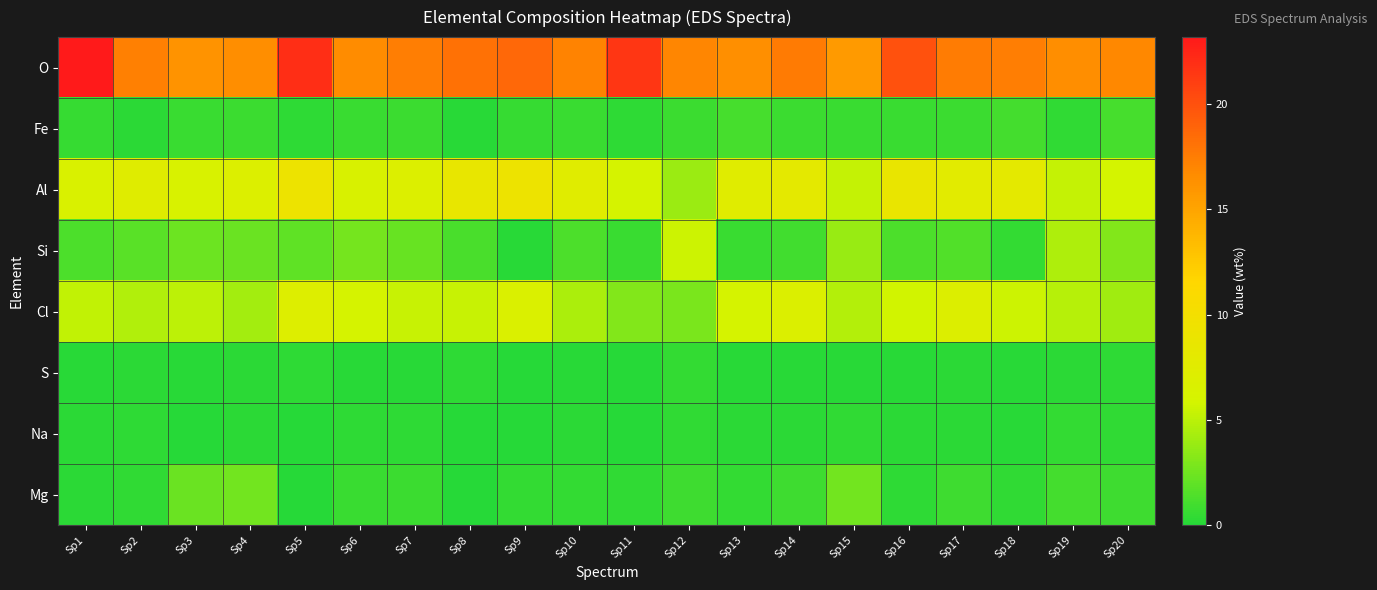

Reading left to right, list all the values displayed in this chart.

O: Sp1=23.2	Sp2=17.3	Sp3=16.2	Sp4=16.5	Sp5=22.0	Sp6=16.7	Sp7=17.5	Sp8=18.1	Sp9=18.7	Sp10=17.2	Sp11=21.5	Sp12=17.0	Sp13=16.5	Sp14=17.6	Sp15=15.7	Sp16=20.0	Sp17=17.5	Sp18=17.4	Sp19=16.5	Sp20=16.9
Fe: Sp1=0.6	Sp2=0.2	Sp3=0.7	Sp4=0.8	Sp5=0.3	Sp6=0.7	Sp7=0.8	Sp8=0.2	Sp9=0.6	Sp10=0.7	Sp11=0.3	Sp12=0.7	Sp13=1.1	Sp14=0.8	Sp15=0.7	Sp16=0.7	Sp17=0.8	Sp18=1.1	Sp19=0.4	Sp20=1.1
Al: Sp1=6.6	Sp2=7.3	Sp3=6.3	Sp4=7.0	Sp5=9.3	Sp6=6.5	Sp7=6.9	Sp8=8.5	Sp9=9.2	Sp10=7.4	Sp11=6.0	Sp12=3.9	Sp13=7.5	Sp14=8.0	Sp15=5.3	Sp16=8.7	Sp17=7.7	Sp18=8.0	Sp19=5.3	Sp20=5.9
Si: Sp1=1.3	Sp2=1.7	Sp3=2.4	Sp4=2.3	Sp5=1.9	Sp6=2.7	Sp7=2.2	Sp8=1.2	Sp9=0.1	Sp10=1.3	Sp11=0.7	Sp12=5.6	Sp13=0.7	Sp14=1.0	Sp15=3.8	Sp16=1.3	Sp17=1.5	Sp18=0.5	Sp19=4.5	Sp20=3.1
Cl: Sp1=5.2	Sp2=4.6	Sp3=5.0	Sp4=4.2	Sp5=7.1	Sp6=6.0	Sp7=5.4	Sp8=5.4	Sp9=6.8	Sp10=4.5	Sp11=3.1	Sp12=2.8	Sp13=6.0	Sp14=6.9	Sp15=4.7	Sp16=5.8	Sp17=7.0	Sp18=5.6	Sp19=4.8	Sp20=4.2
S: Sp1=0.1	Sp2=0.2	Sp3=0.2	Sp4=0.2	Sp5=0.3	Sp6=0.2	Sp7=0.2	Sp8=0.3	Sp9=0.1	Sp10=0.1	Sp11=0.1	Sp12=0.5	Sp13=0.1	Sp14=0.1	Sp15=0.2	Sp16=0.1	Sp17=0.2	Sp18=0.1	Sp19=0.3	Sp20=0.3
Na: Sp1=0.3	Sp2=0.3	Sp3=0.0	Sp4=0.2	Sp5=0.0	Sp6=0.3	Sp7=0.3	Sp8=0.0	Sp9=0.0	Sp10=0.2	Sp11=0.0	Sp12=0.4	Sp13=0.2	Sp14=0.2	Sp15=0.4	Sp16=0.2	Sp17=0.2	Sp18=0.2	Sp19=0.5	Sp20=0.4
Mg: Sp1=0.3	Sp2=0.4	Sp3=2.3	Sp4=2.6	Sp5=0.0	Sp6=0.7	Sp7=0.8	Sp8=0.0	Sp9=0.5	Sp10=0.5	Sp11=0.4	Sp12=0.8	Sp13=0.5	Sp14=0.9	Sp15=2.6	Sp16=0.3	Sp17=0.9	Sp18=0.4	Sp19=1.1	Sp20=0.8